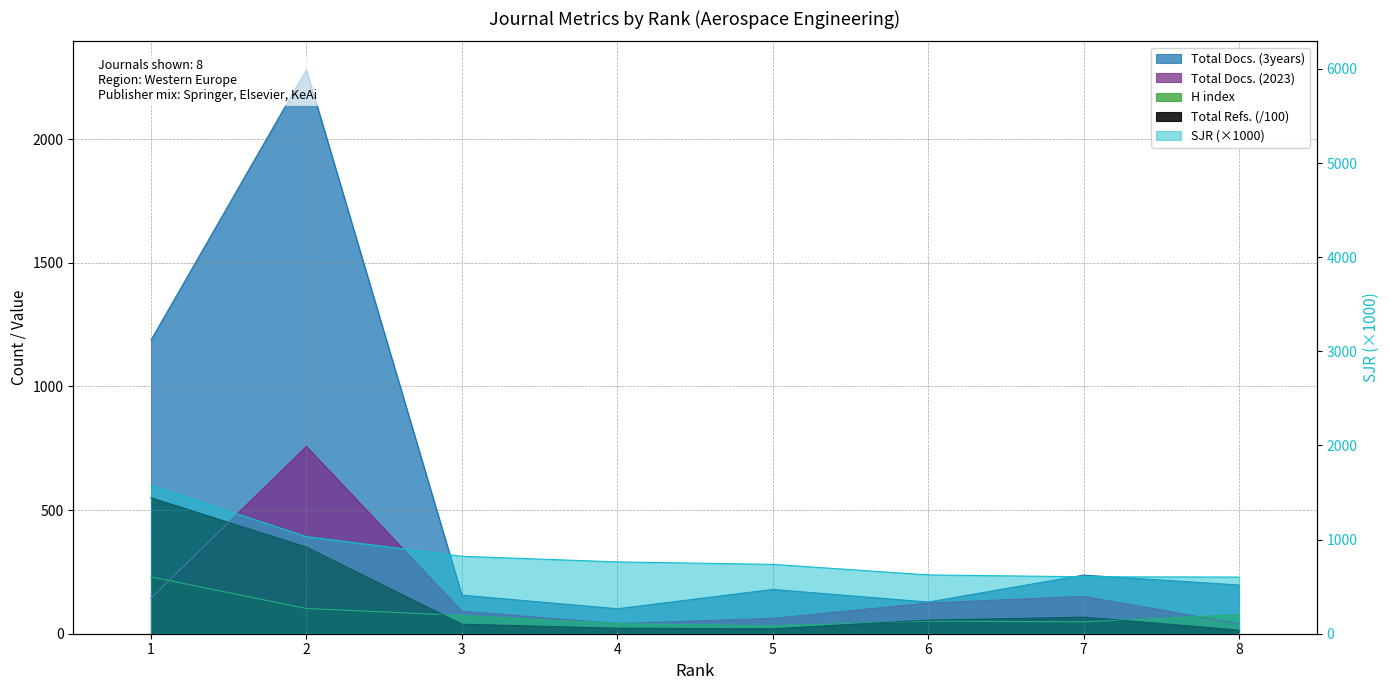

At which label does Total Docs. (2023) first exceed 124?

1